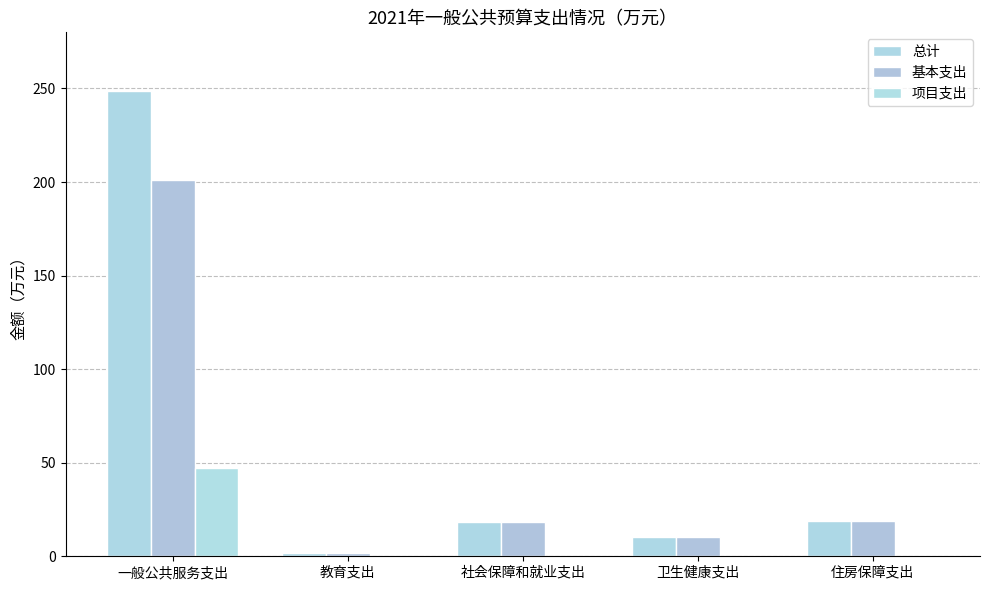

What is the difference between the maximum and second lowest values in the 项目支出 series?

47.4